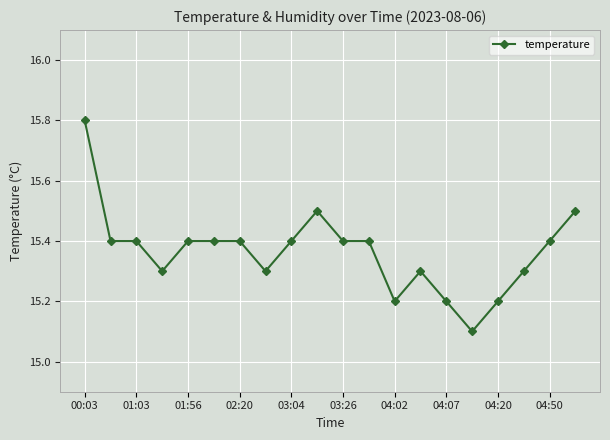

What is the value of the 17th point from the left?

15.2